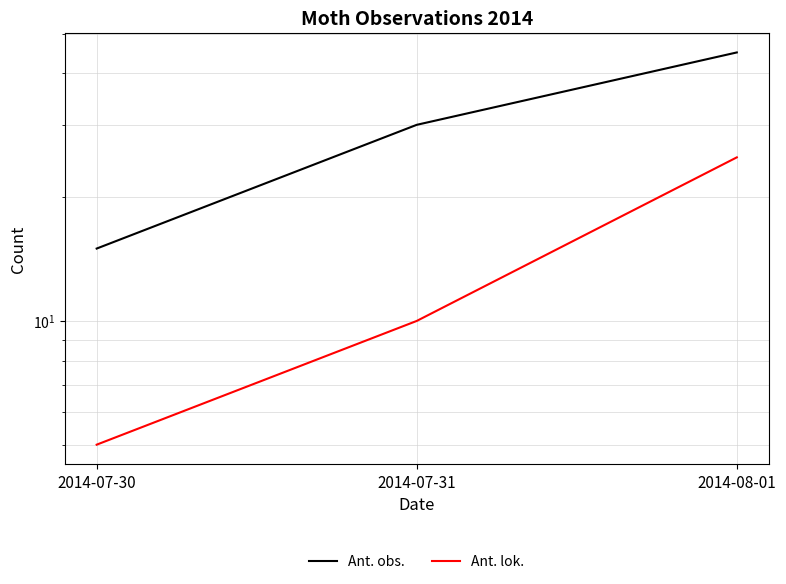

At which category is the sum across all series the highest?

2014-08-01